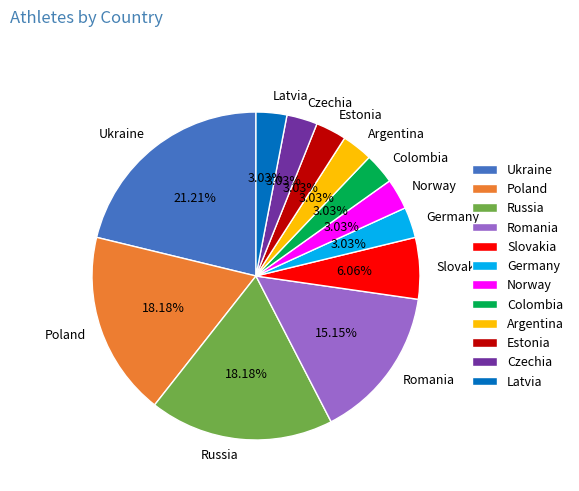

Count the number of slices in the pie.

12